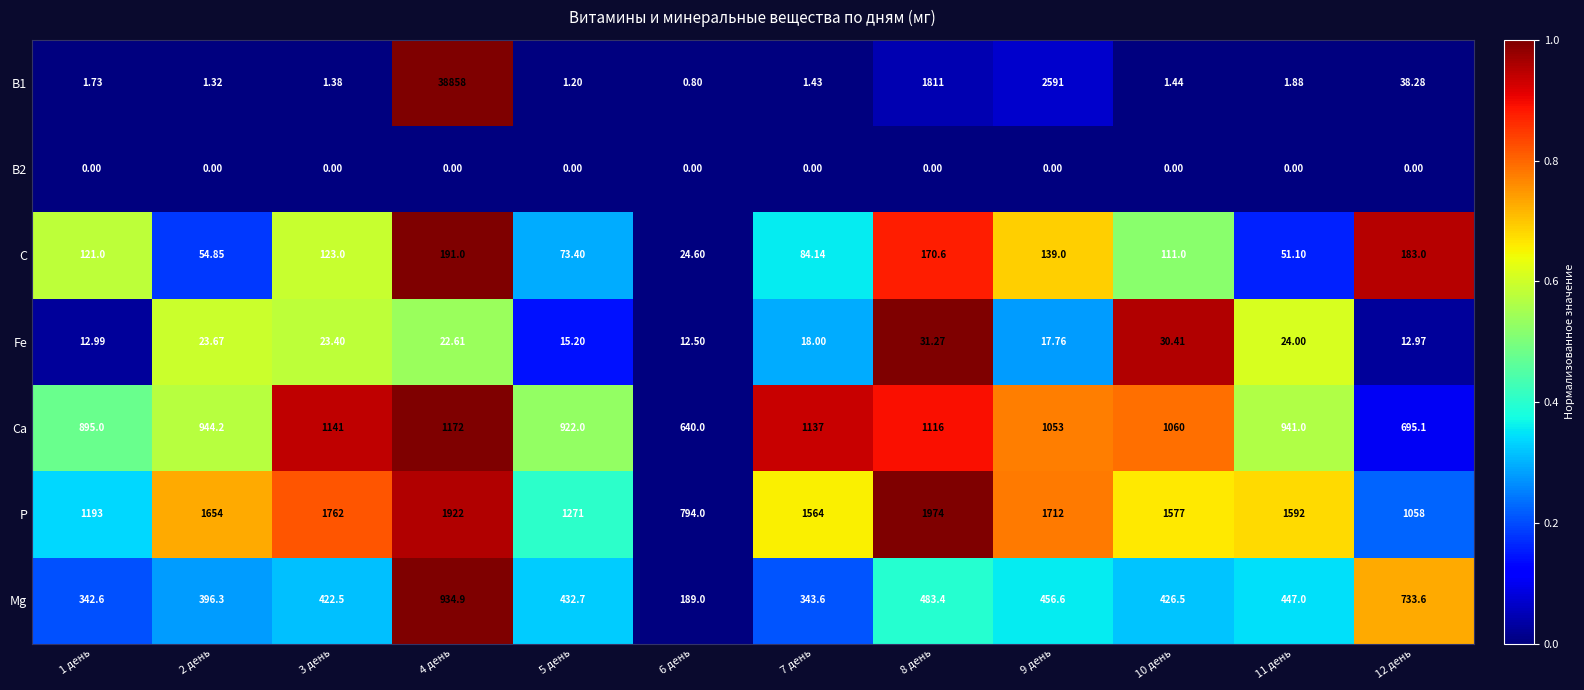

How many series are shown in this chart?

7